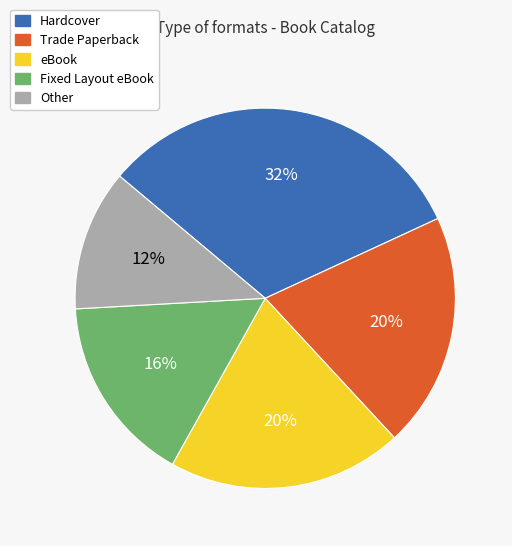

Count the number of slices in the pie.

5